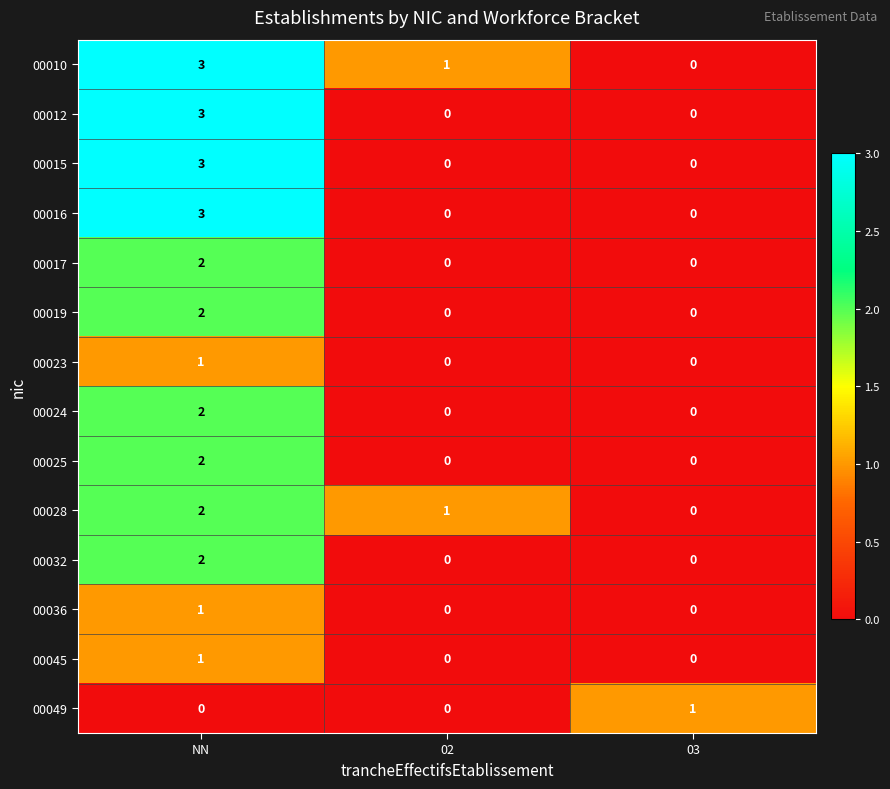

How many series are shown in this chart?

14